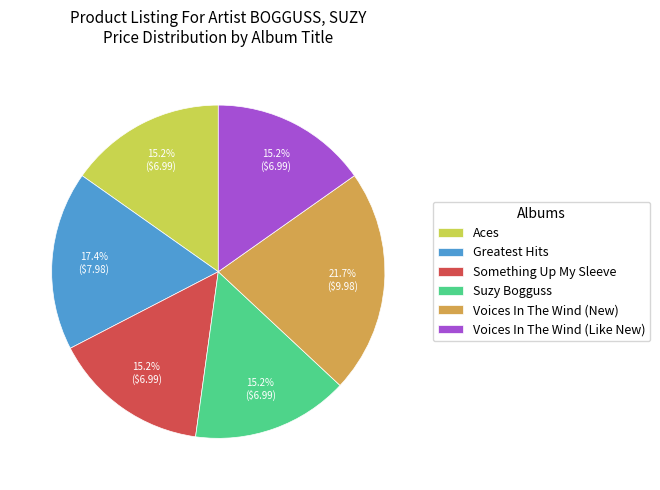

Approximately how many times larger is the value at Voices In The Wind (Like New) compared to Aces?

1.0